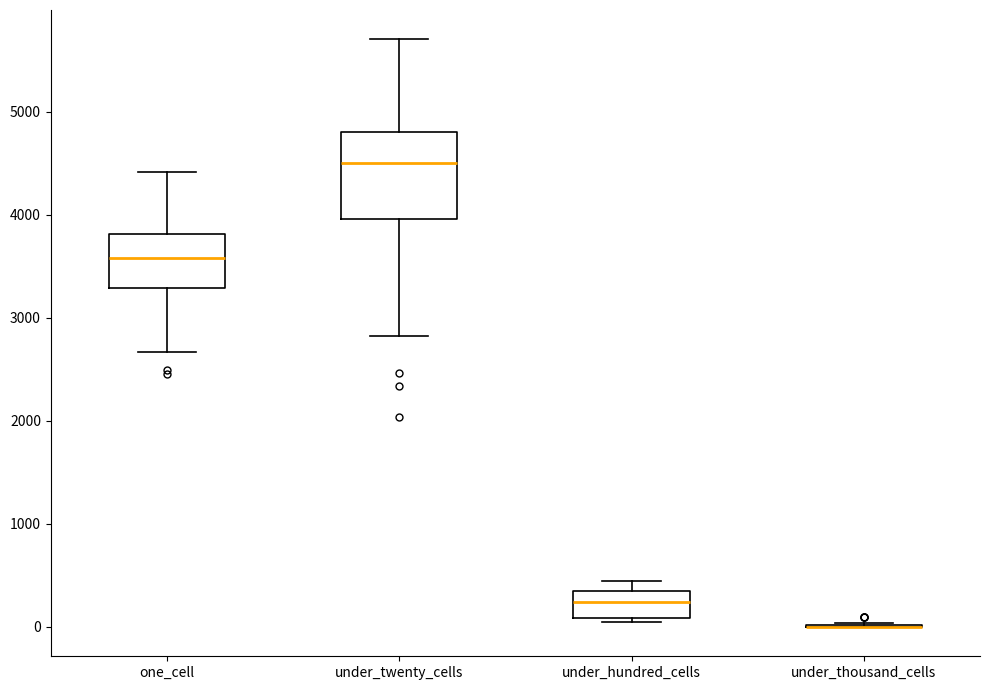

Reading left to right, transcribe this box plot: for each box, give where its median line is, the range the box spans, and where its two whiskers end, as read against the y-axis. The values are not printed on the chart, so give them approximately, as read against the axis.

one_cell: median 3600, box 3300 to 3800, whiskers 2700 to 4400
under_twenty_cells: median 4500, box 4000 to 4800, whiskers 2800 to 5700
under_hundred_cells: median 200, box 100 to 400, whiskers 0 to 400 (just above the box's upper edge)
under_thousand_cells: box collapsed to a line at 0, whiskers 0 to 0